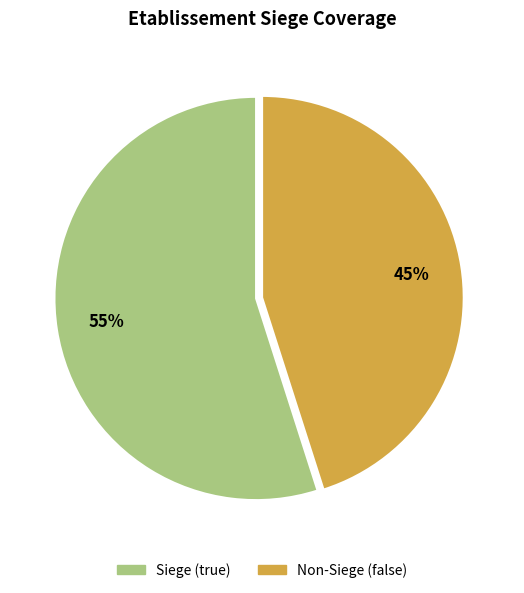

To the nearest percent, what is the difference between the largest and smallest slice percentages?

10%